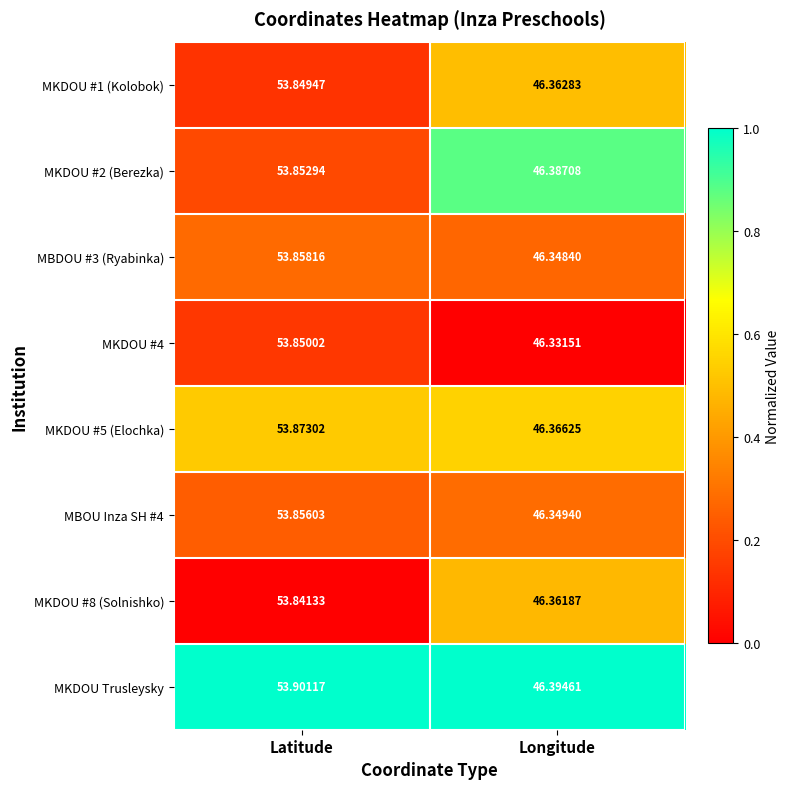

Which category has the highest value across all series?

Latitude